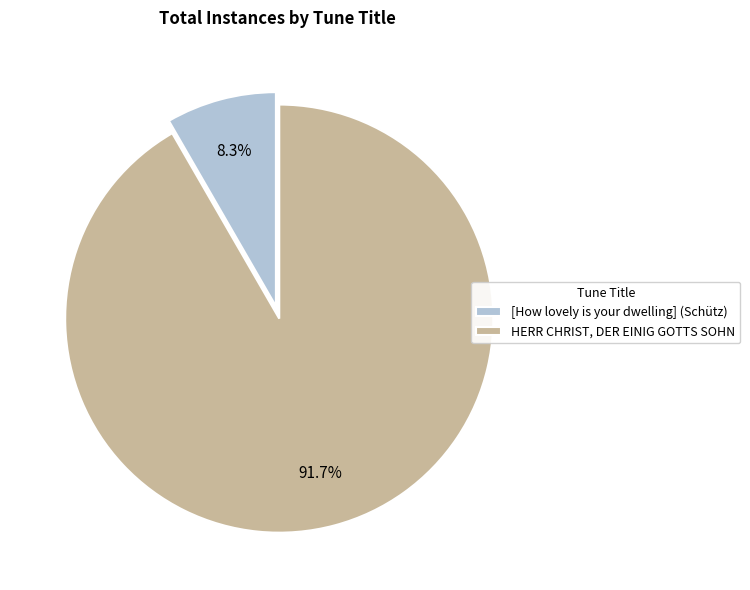

What is the majority slice?

HERR CHRIST, DER EINIG GOTTS SOHN